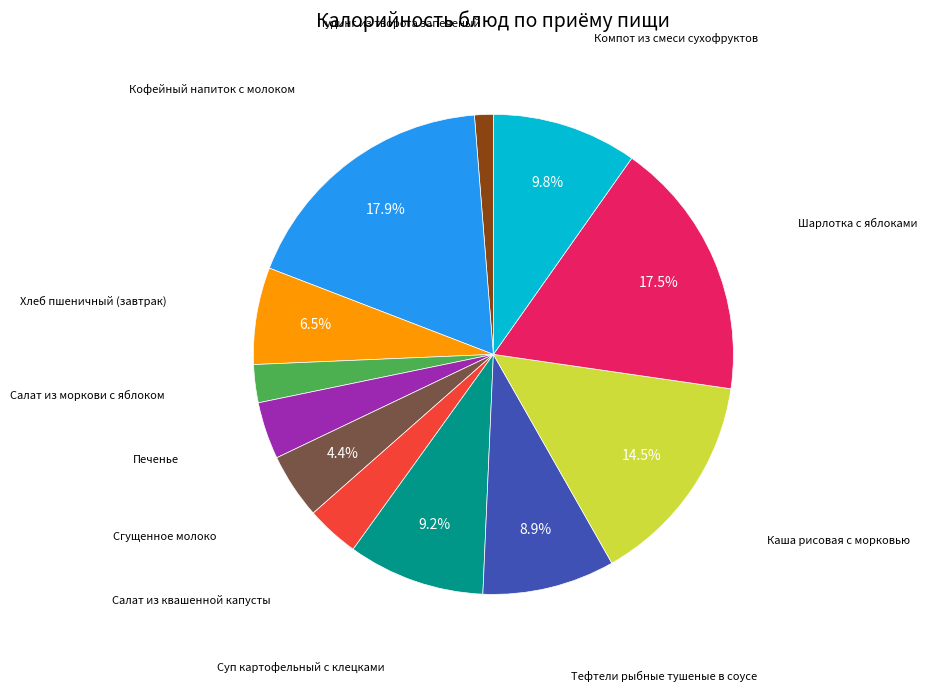

Does any single category account for the majority?

No